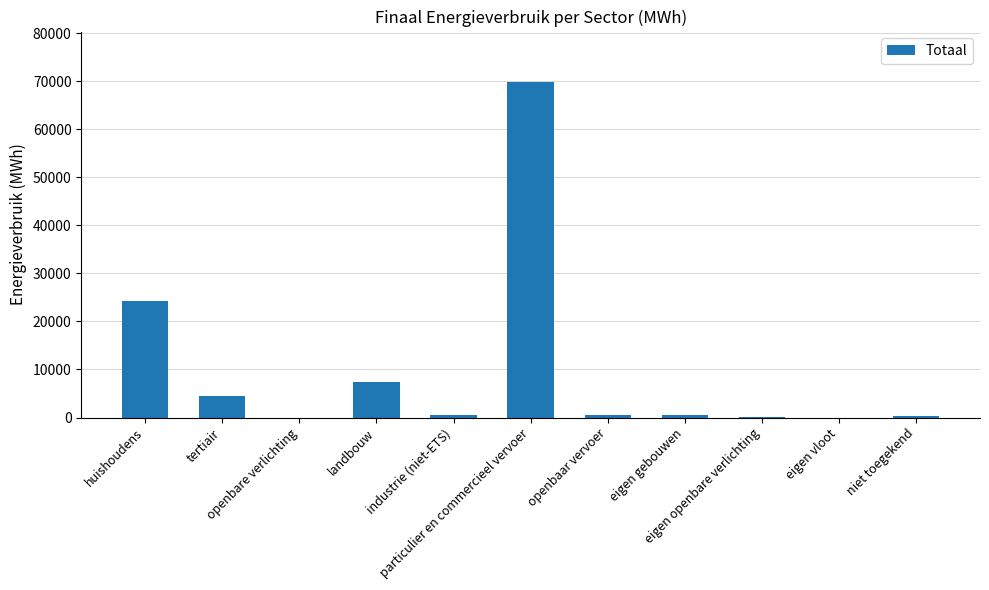

What is the sum of all values?

108311.9